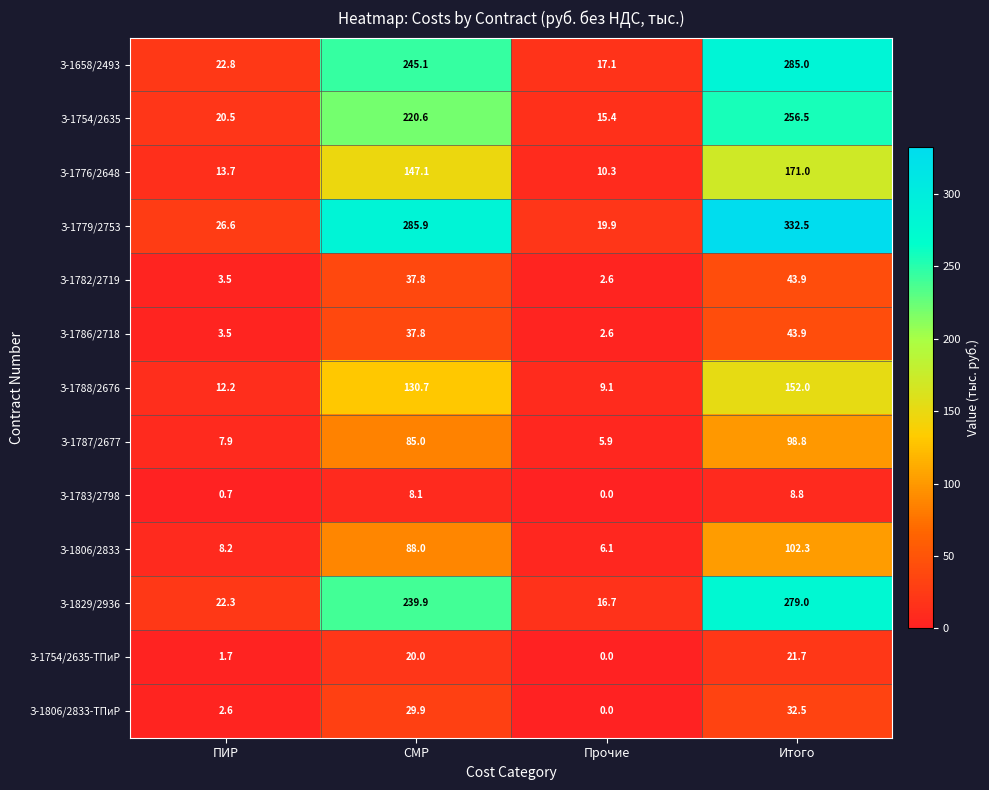

What is the total value across all series at Итого?

1827.9